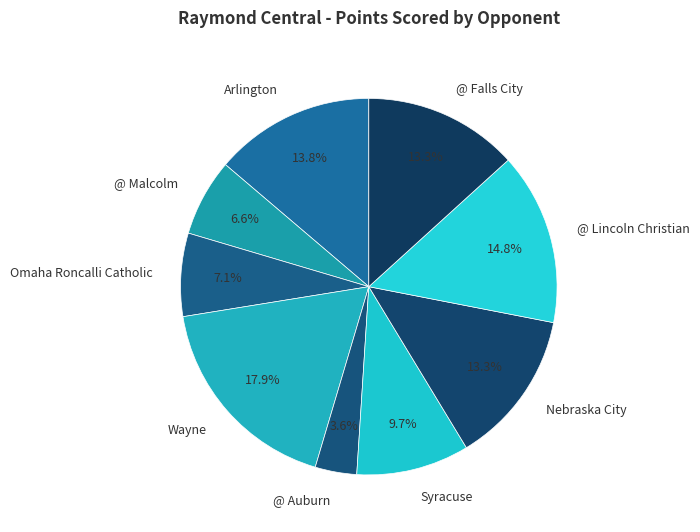

Is it true that Omaha Roncalli Catholic is 7% of the pie?

True